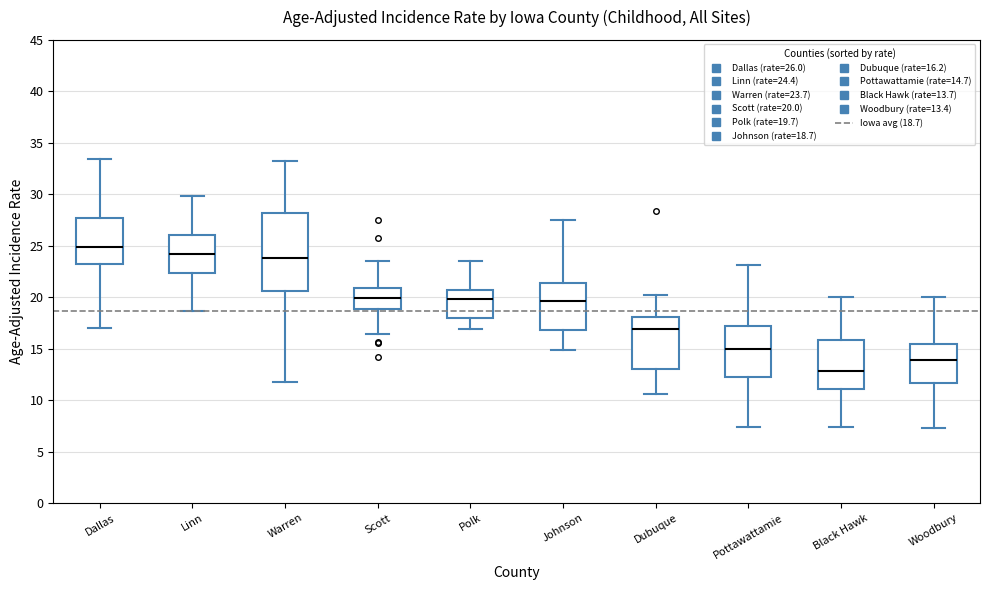

Reading left to right, transcribe this box plot: for each box, give where its median line is, the range the box spans, and where its two whiskers end, as read against the y-axis. The values are not printed on the chart, so give them approximately, as read against the axis.

Dallas: median 25.0, box 23.0 to 27.5, whiskers 17.0 to 33.5
Linn: median 24.0, box 22.5 to 26.0, whiskers 18.5 to 30.0
Warren: median 24.0, box 20.5 to 28.0, whiskers 11.5 to 33.0
Scott: median 20.0, box 19.0 to 21.0, whiskers 16.5 to 23.5
Polk: median 20.0, box 18.0 to 20.5, whiskers 17.0 to 23.5
Johnson: median 19.5, box 17.0 to 21.5, whiskers 15.0 to 27.5
Dubuque: median 17.0, box 13.0 to 18.0, whiskers 10.5 to 20.0
Pottawattamie: median 15.0, box 12.5 to 17.0, whiskers 7.5 to 23.0
Black Hawk: median 13.0, box 11.0 to 16.0, whiskers 7.5 to 20.0
Woodbury: median 14.0, box 11.5 to 15.5, whiskers 7.5 to 20.0